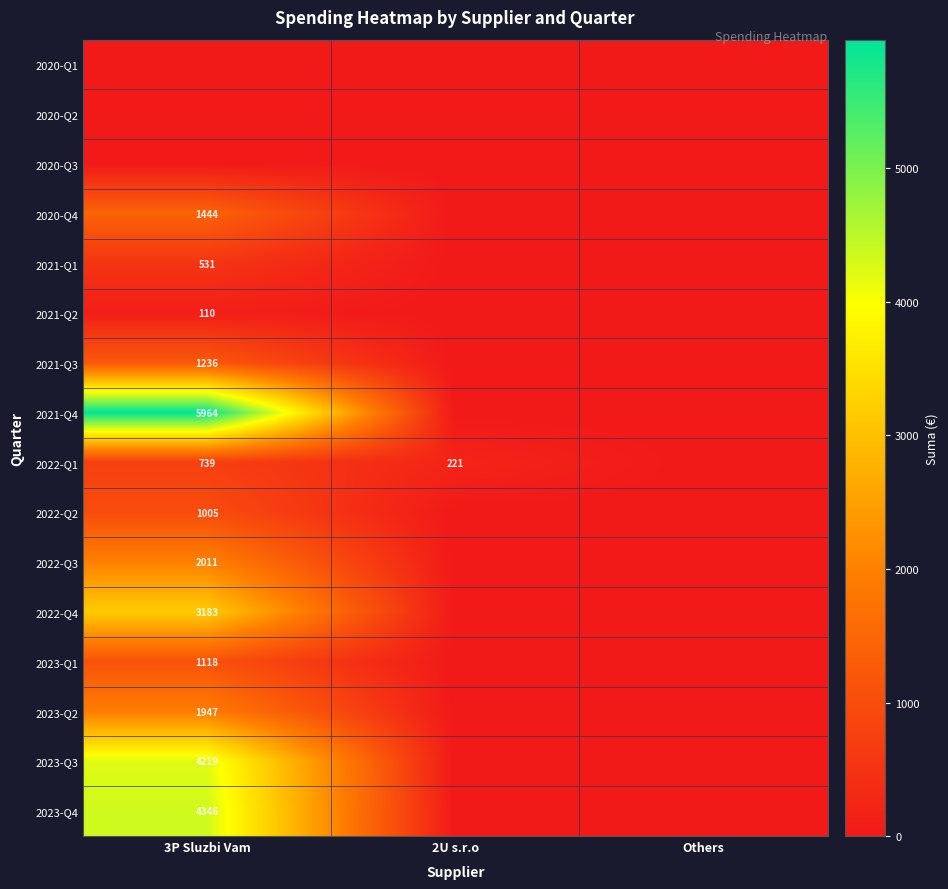

Is it true that 2023-Q3 equals 1239 at 3P Sluzbi Vam?

False